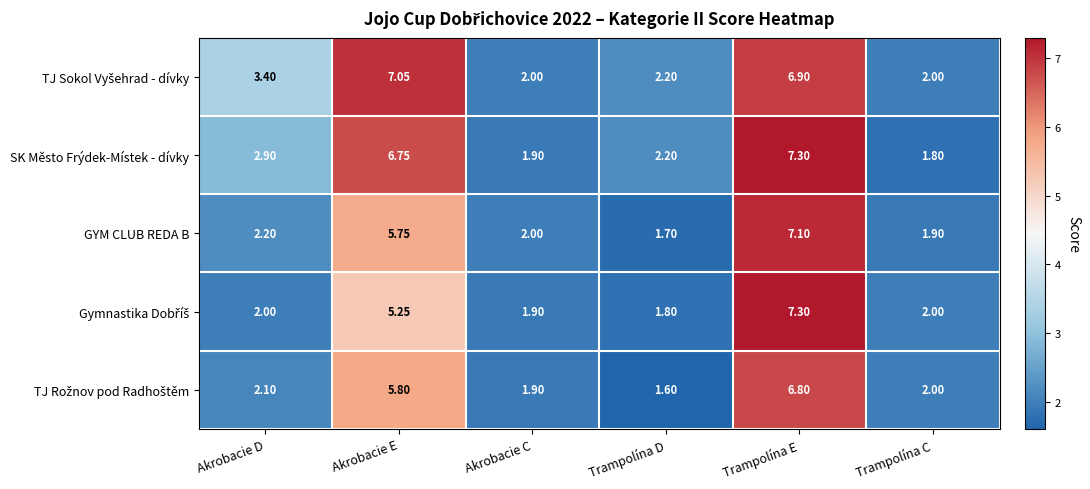

At which label is SK Město Frýdek-Místek - dívky closest to 4?

Akrobacie D